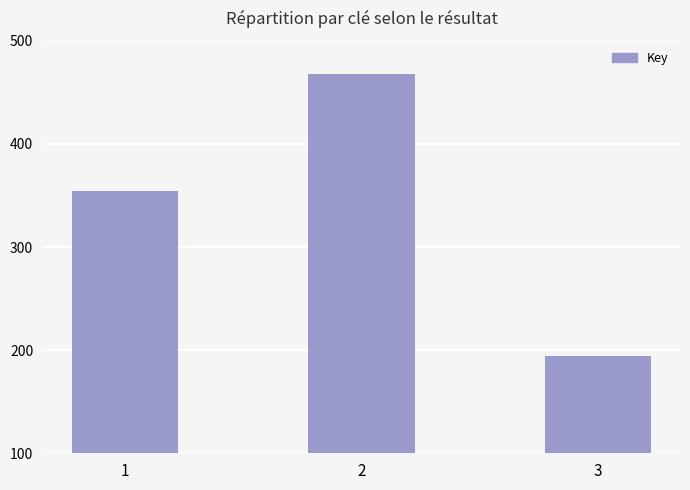

What is the difference between the second highest and minimum values?

15992440